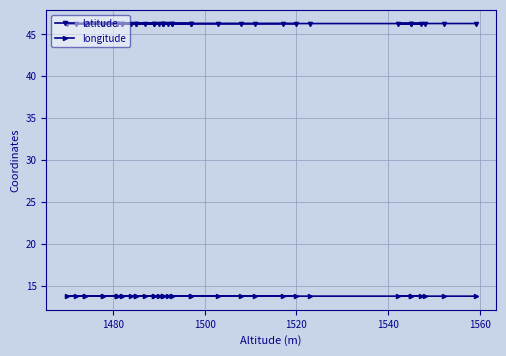

The value of longitude at 36 is 19.2. True or false?

False